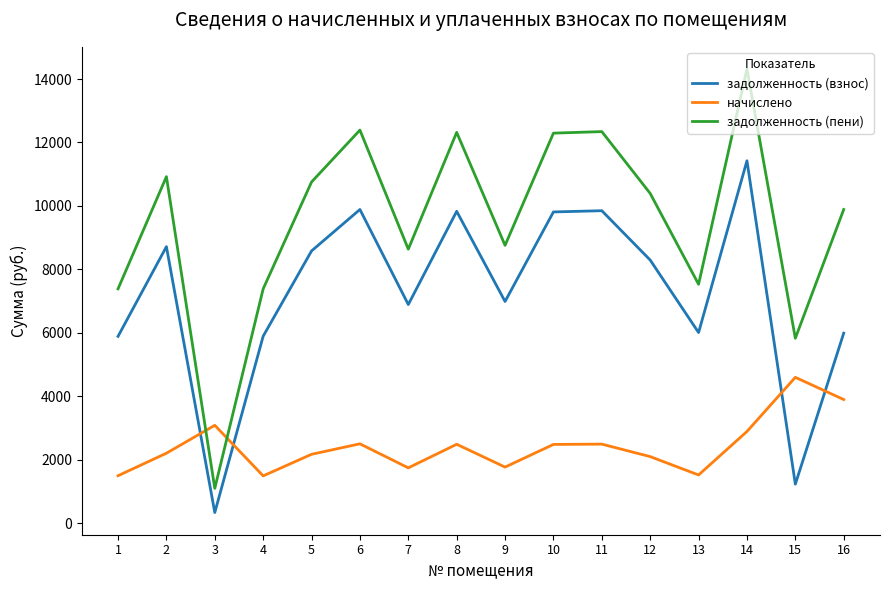

Which series ends up on top after the final intersection of начислено and задолженность (взнос)?

задолженность (взнос)